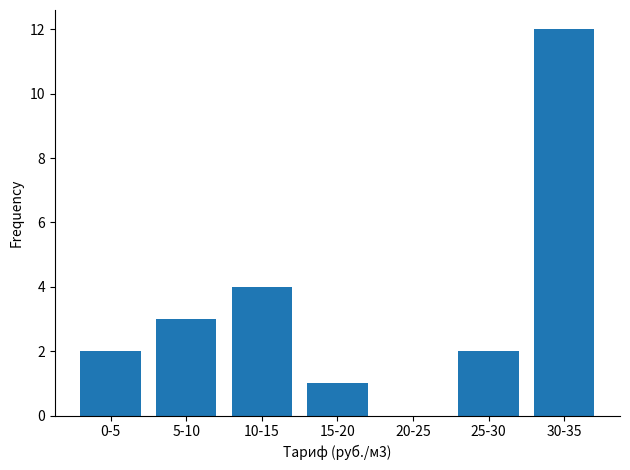

Reading right to left, extract all data points from this chart.

30-35=12	25-30=2	20-25=0	15-20=1	10-15=4	5-10=3	0-5=2